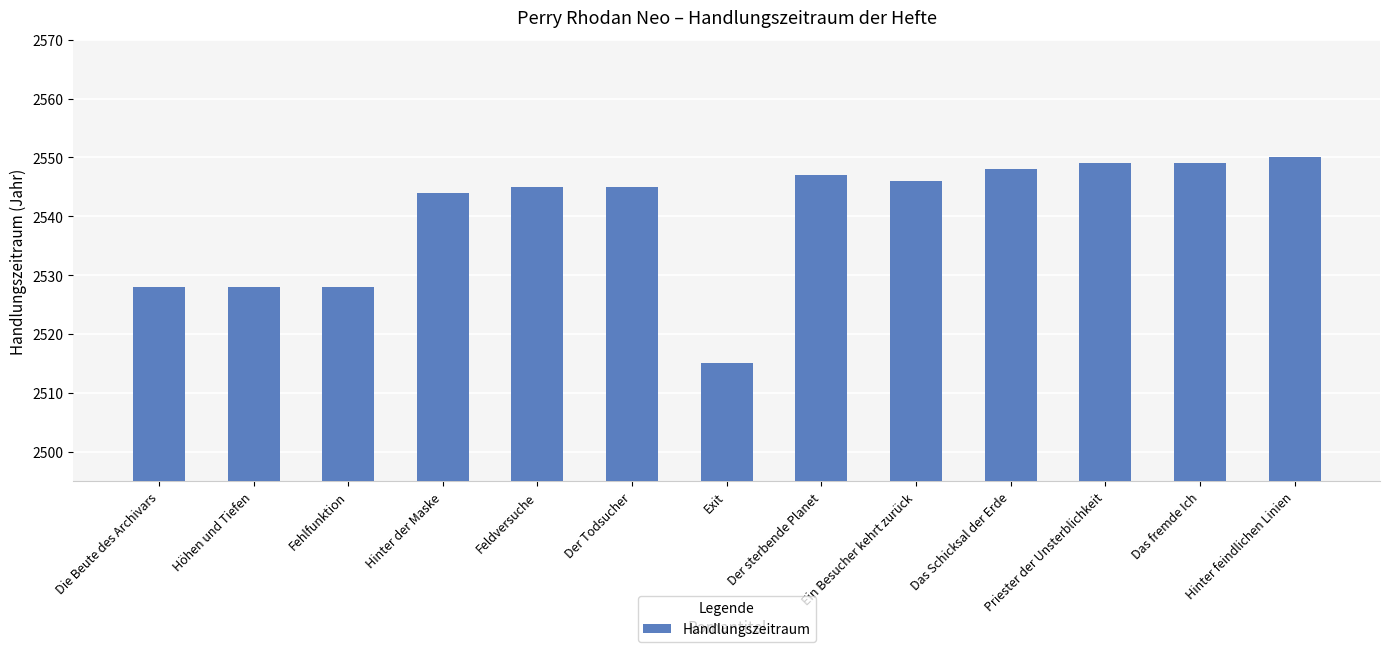

Approximately how many times larger is the value at Exit compared to Der sterbende Planet?

1.0